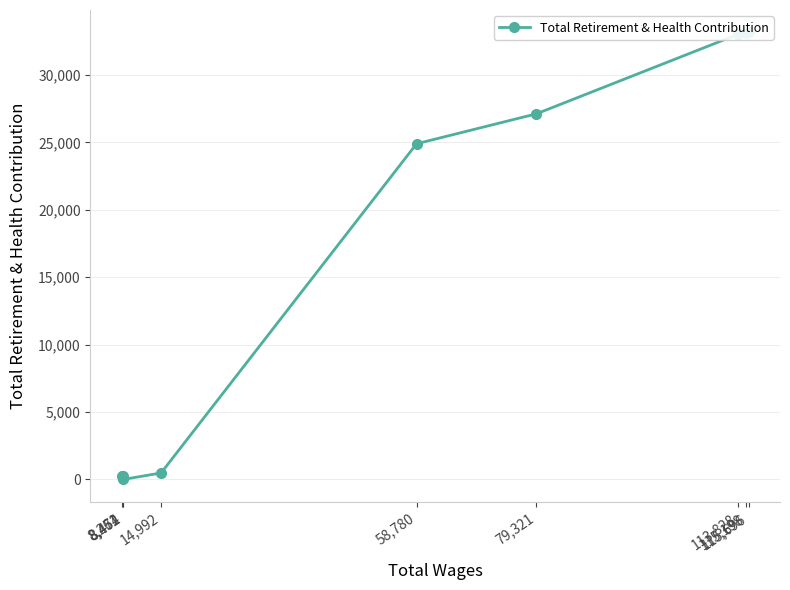

Rank the categories by value from highest to lowest.

115,696, 115,198, 113,828, 79,321, 58,780, 14,992, 8,454, 8,261, 8,472